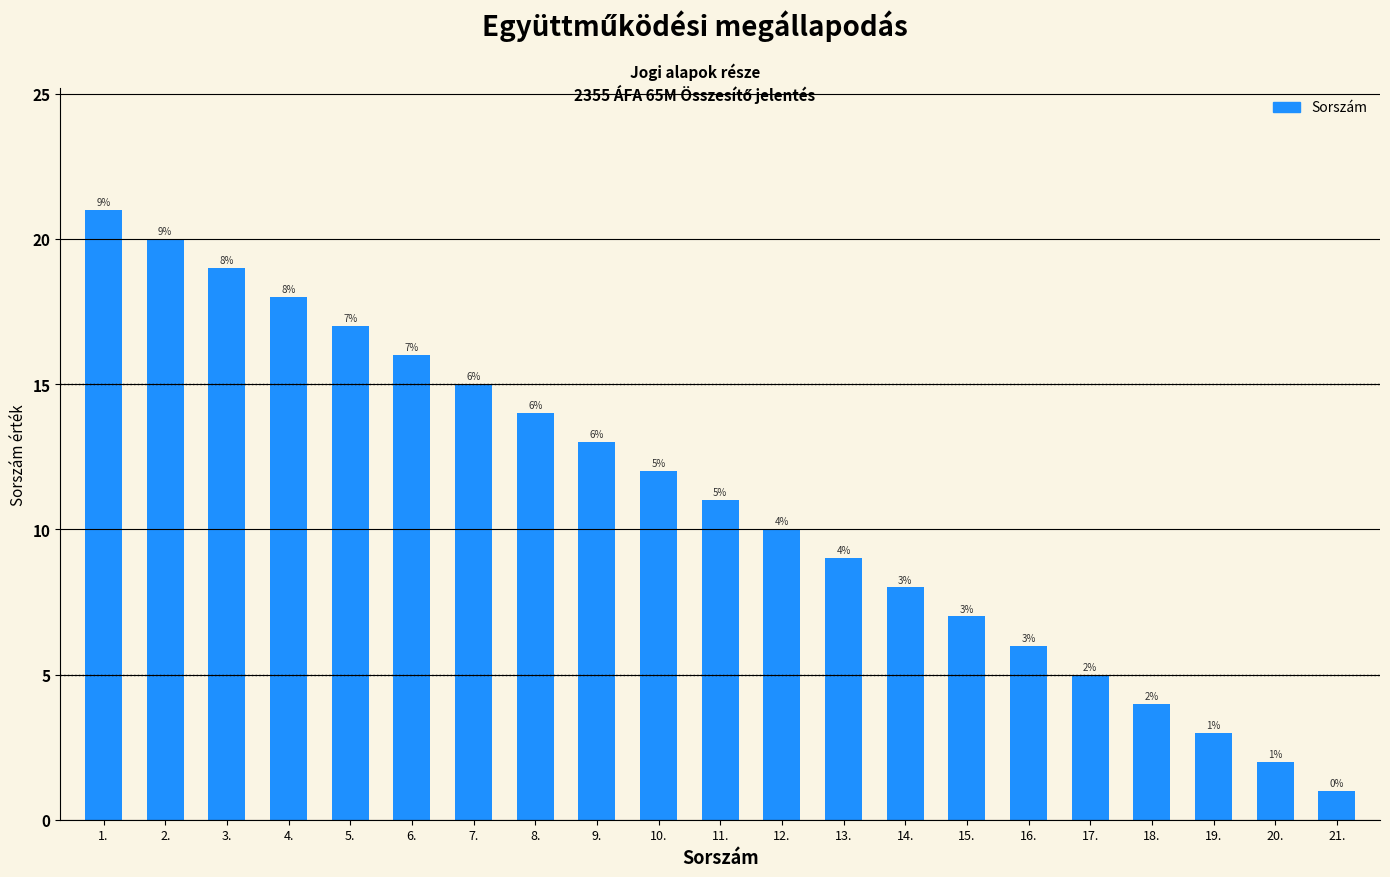

What is the ratio of the value at 11. to the value at 16.?

1.8